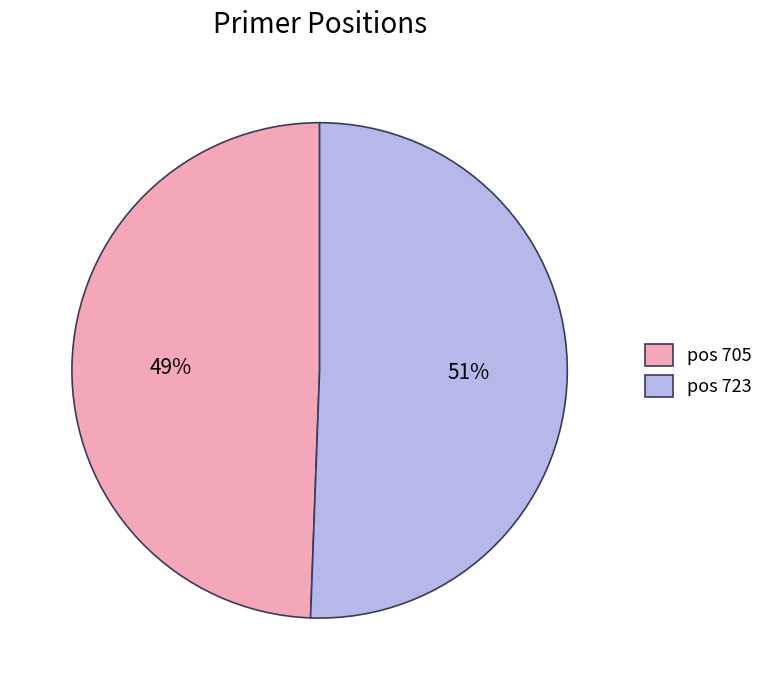

What is the majority slice?

pos 723